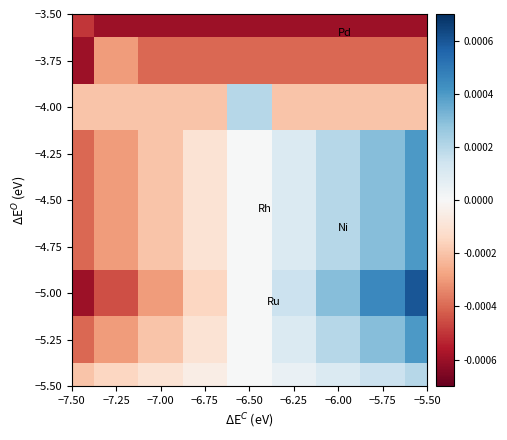

How many distinct data groups are displayed?

9